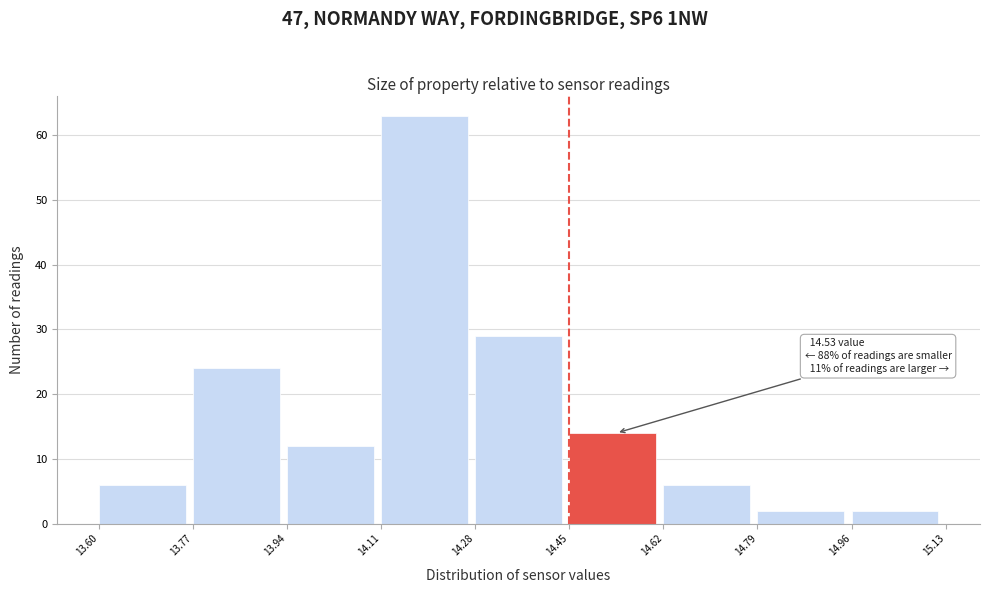

Over which range of the x-axis is the bar tallest?

14.11 to 14.28